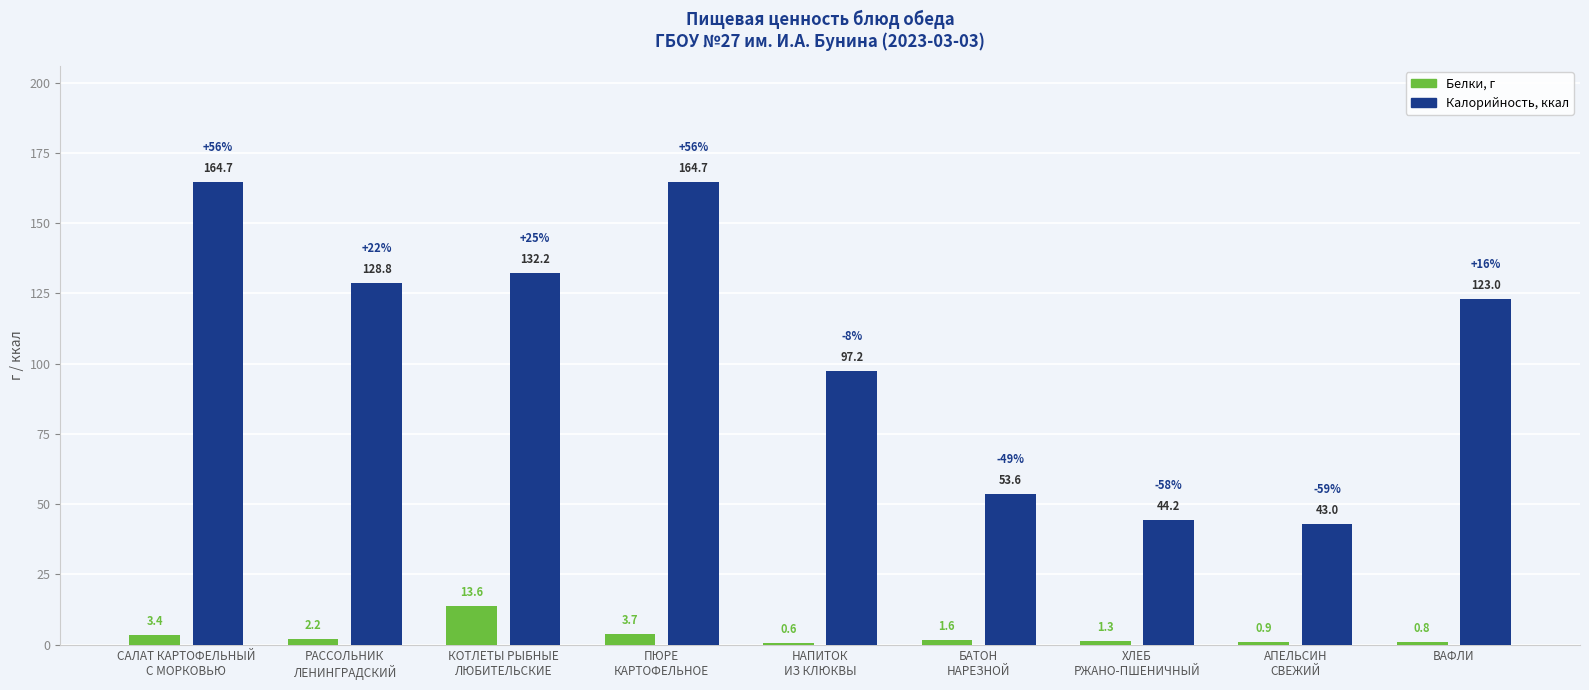

What is the maximum value shown in the chart?

164.7